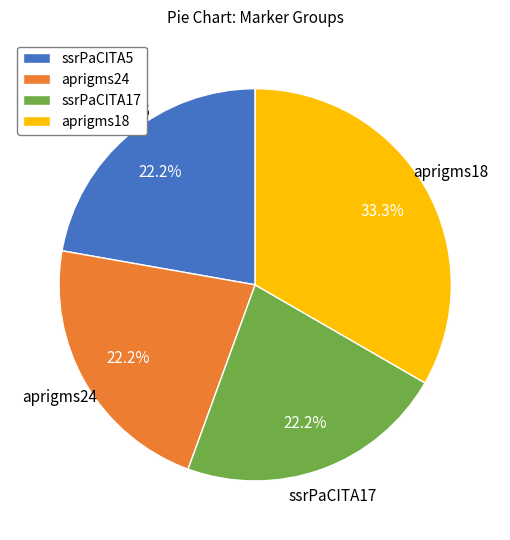

Combined, do aprigms18 and ssrPaCITA17 account for over 50%?

Yes